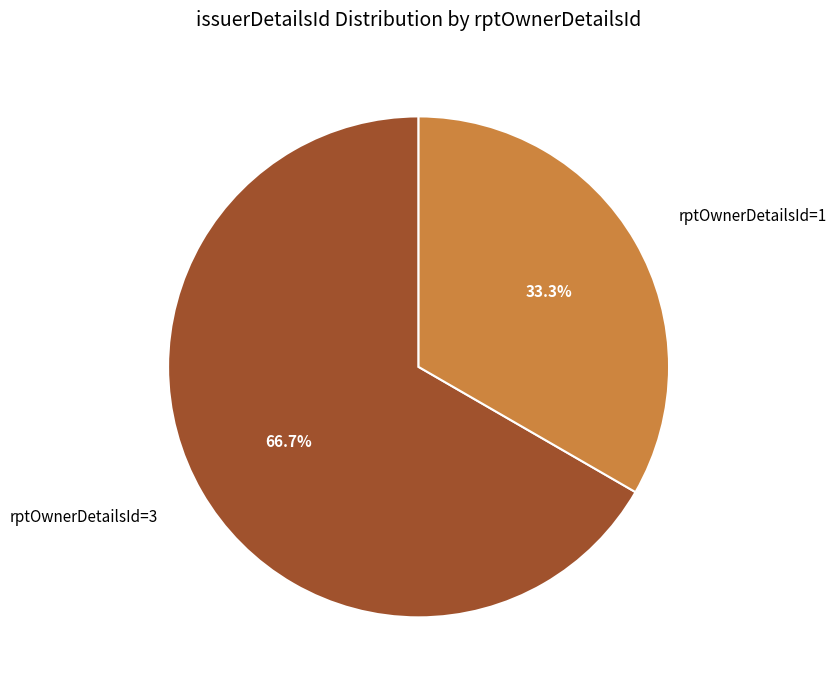

Approximately how many times larger is the value at rptOwnerDetailsId=1 compared to rptOwnerDetailsId=3?

0.5